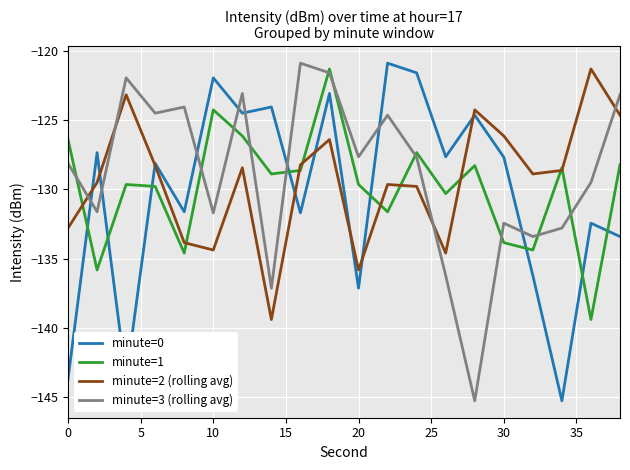

What is the lowest value of the minute=2 (rolling avg) series?

-139.4